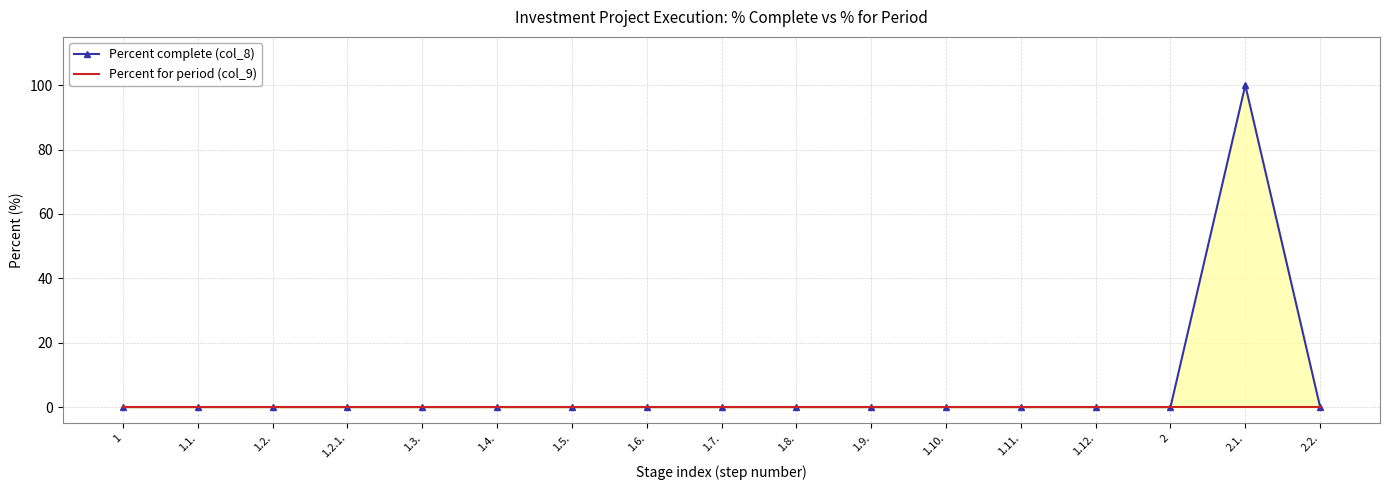

Reading left to right, what are all the values shown in this chart?

Percent complete (col_8): 0	0	0	0	0	0	0	0	0	0	0	0	0	0	0	100	0
Percent for period (col_9): 0	0	0	0	0	0	0	0	0	0	0	0	0	0	0	0	0